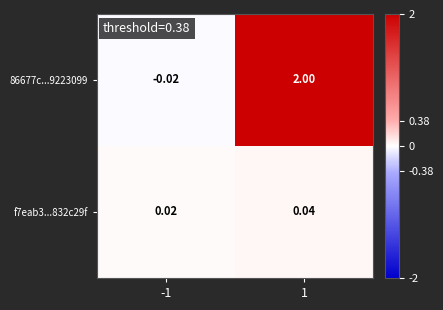

At which category does the chart reach its peak across all series?

1